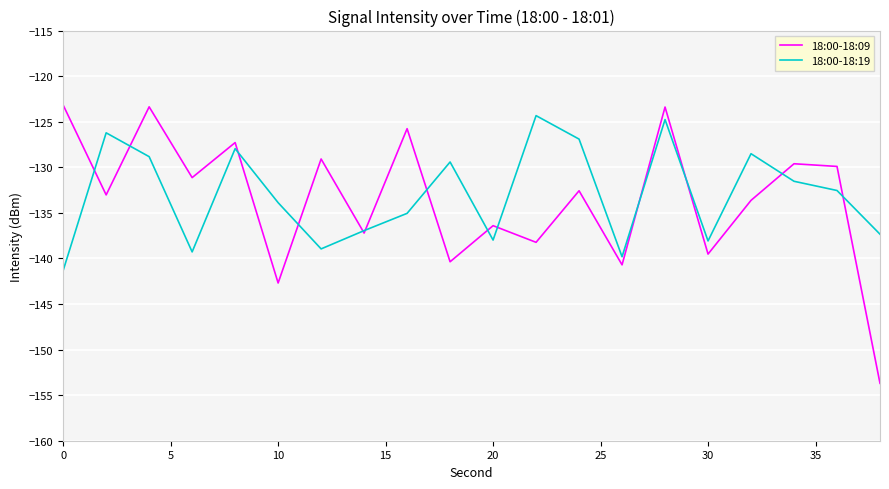

Which series has the largest range (max minus min)?

18:00-18:09